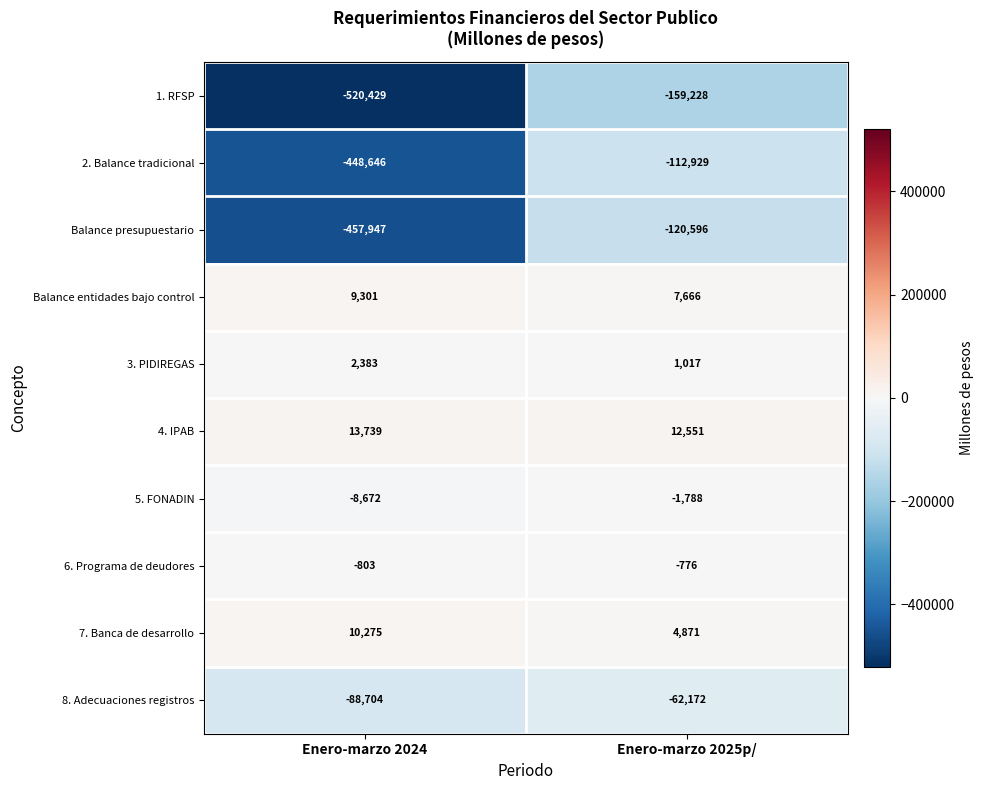

Rank the series by their maximum value, from lowest to highest.

1. RFSP, Balance presupuestario, 2. Balance tradicional, 8. Adecuaciones registros, 5. FONADIN, 6. Programa de deudores, 3. PIDIREGAS, Balance entidades bajo control, 7. Banca de desarrollo, 4. IPAB